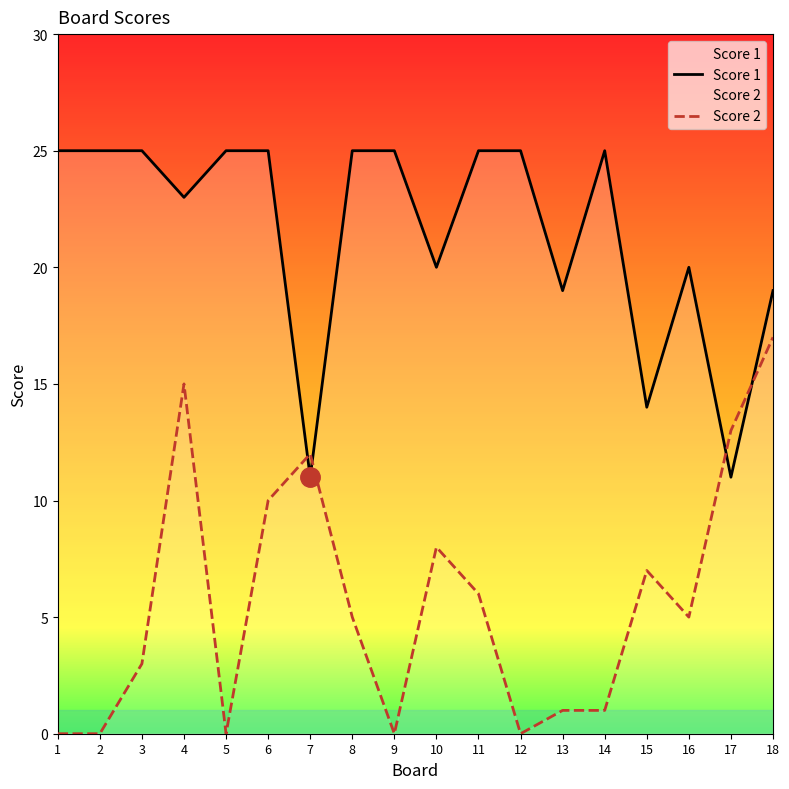

After their last crossing, which series has the higher values: Score 2 or Score 1?

Score 1